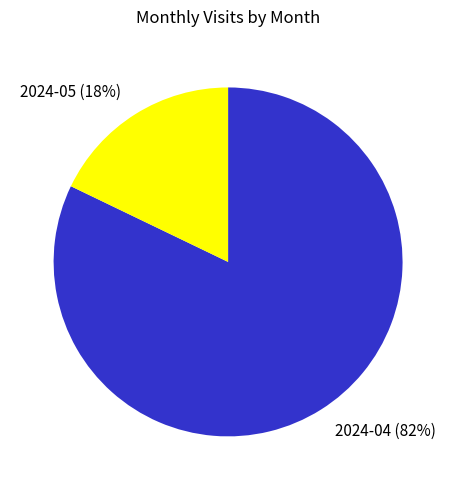

How many segments does this pie chart have?

2